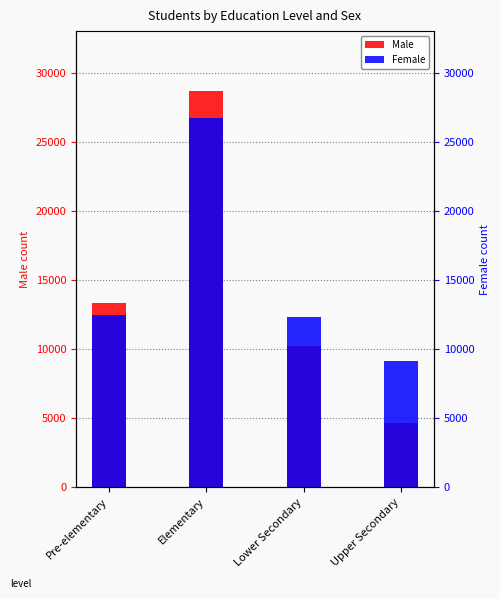

What is the value of the Male bar at the 3rd from the left?

10254